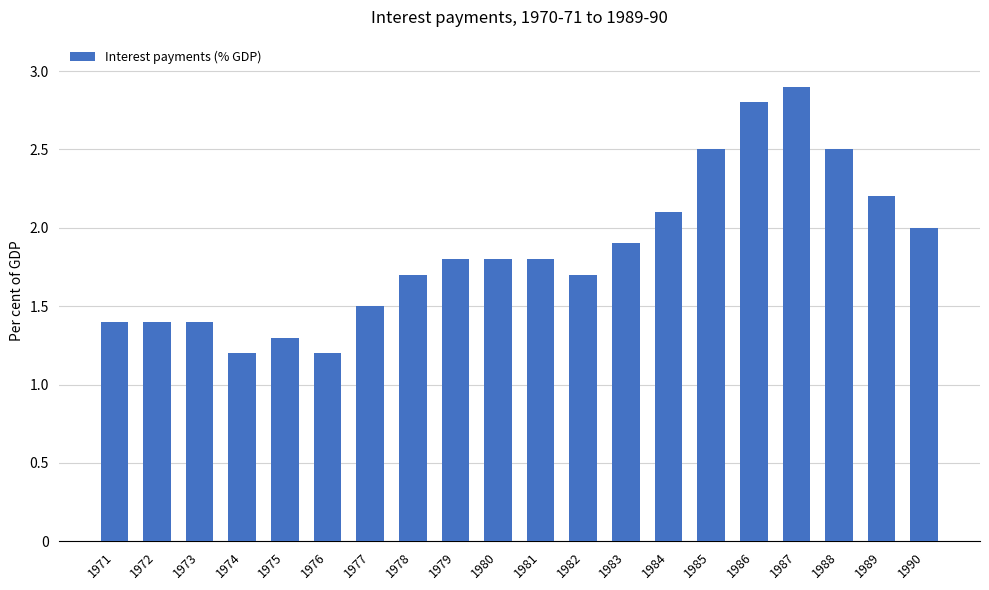

Reading left to right, extract all data points from this chart.

1971=1.4	1972=1.4	1973=1.4	1974=1.2	1975=1.3	1976=1.2	1977=1.5	1978=1.7	1979=1.8	1980=1.8	1981=1.8	1982=1.7	1983=1.9	1984=2.1	1985=2.5	1986=2.8	1987=2.9	1988=2.5	1989=2.2	1990=2.0